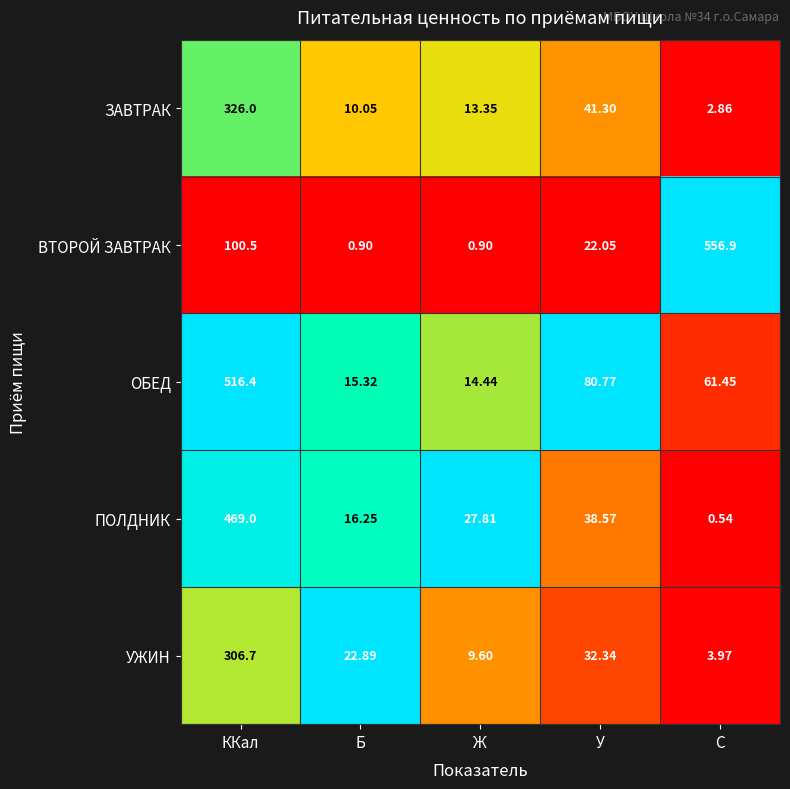

Which series changed the most between У and C?

ВТОРОЙ ЗАВТРАК